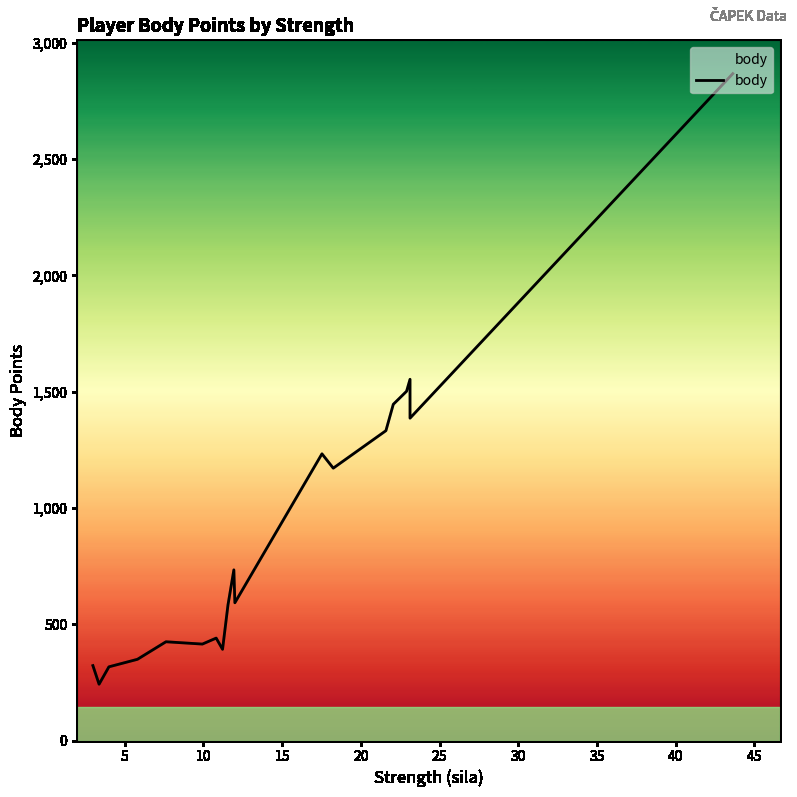

What is the sum of all values?

18683.8